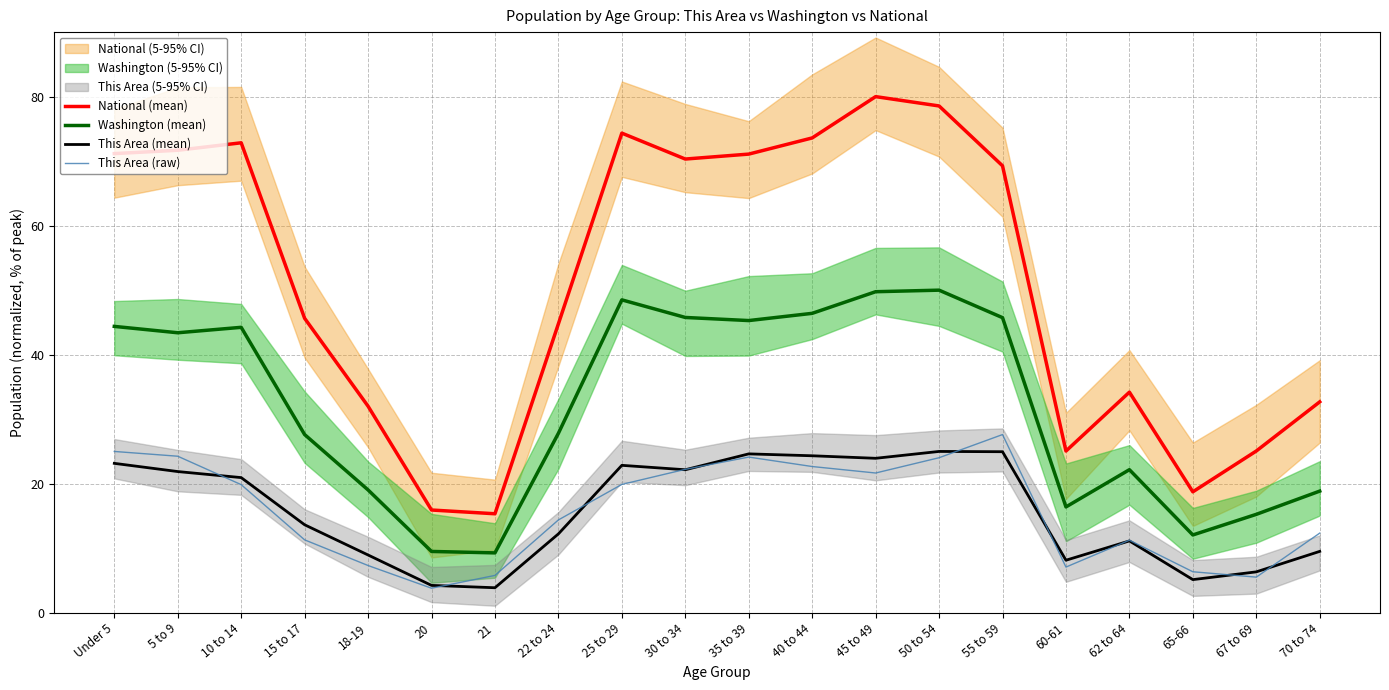

Where is the first local minimum for This Area (mean)?

21